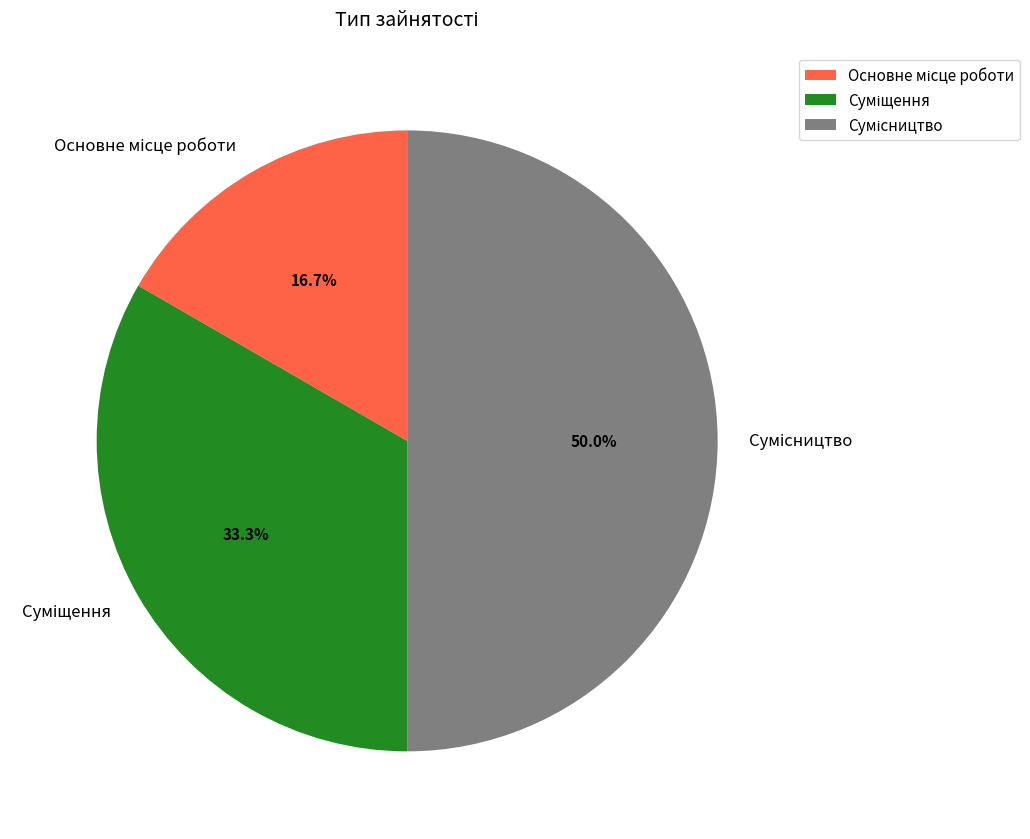

What is the largest slice in the pie chart?

Сумісництво